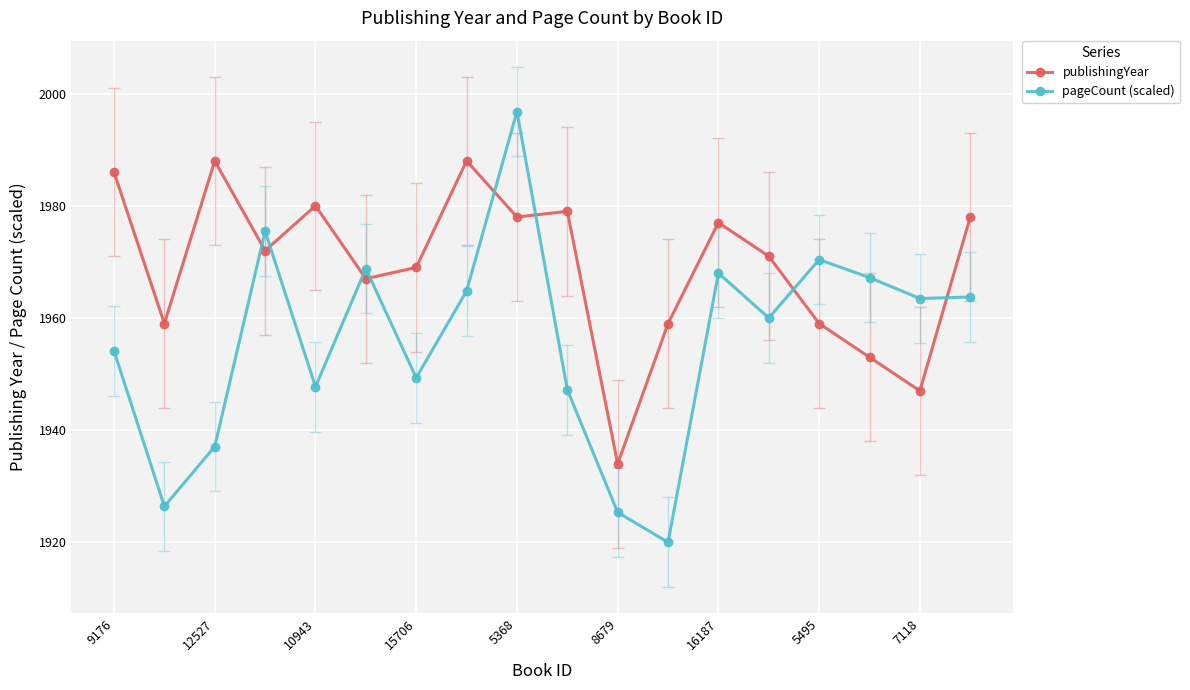

What is the sum of all pageCount (scaled) values?

35205.9